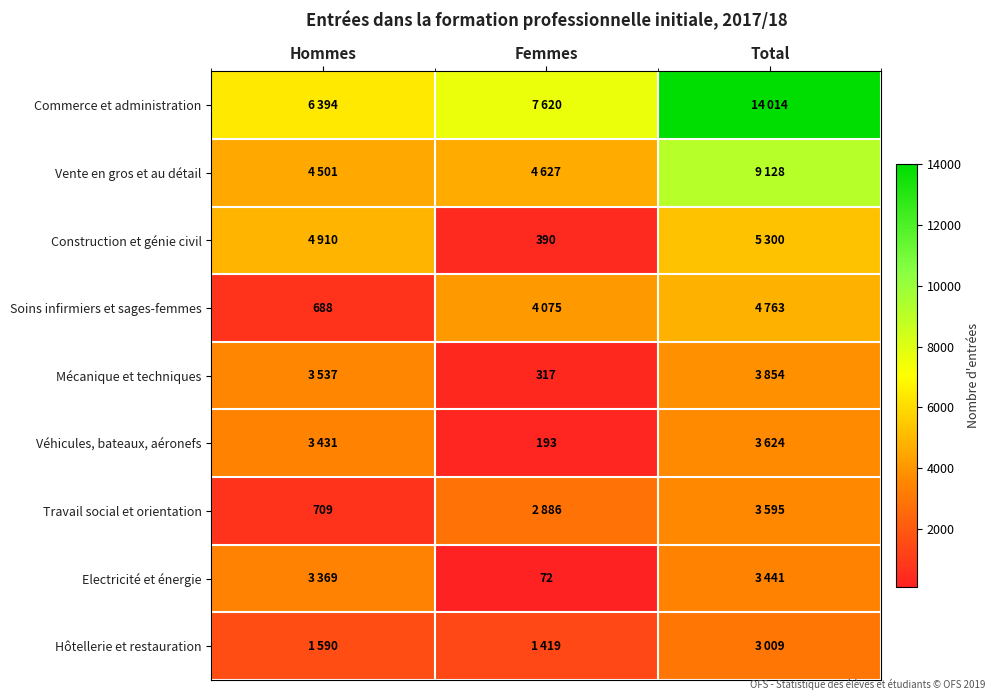

The value of Soins infirmiers et sages-femmes at Hommes is 283. True or false?

False